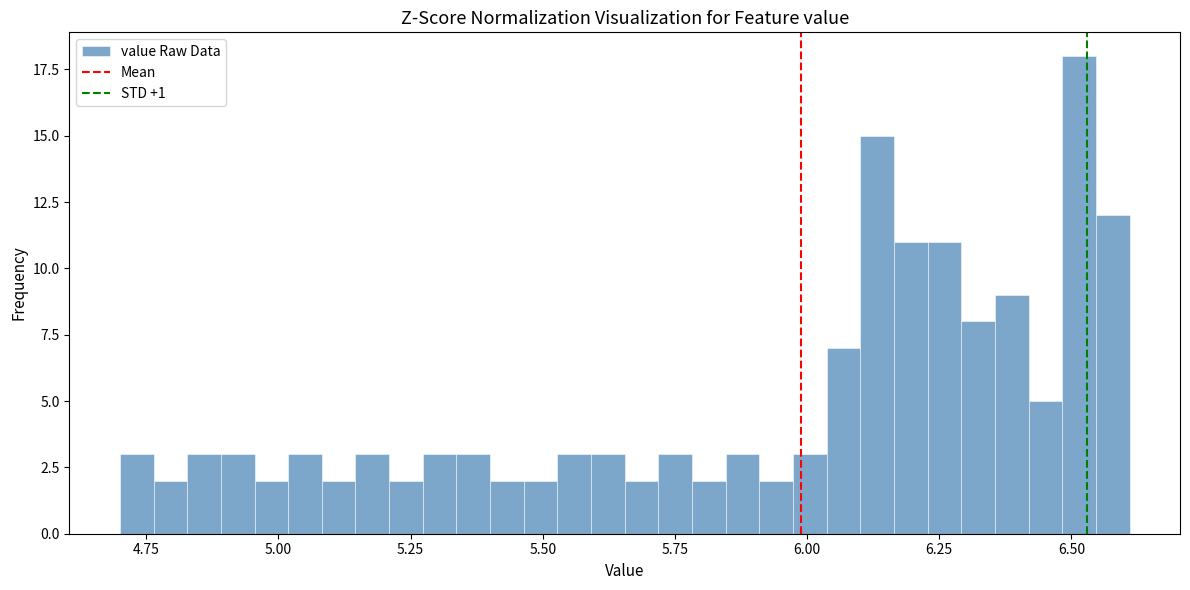

Around what value on the x-axis is the tallest bar? Give the approximate position of its centre, as read against the axis.

6.50